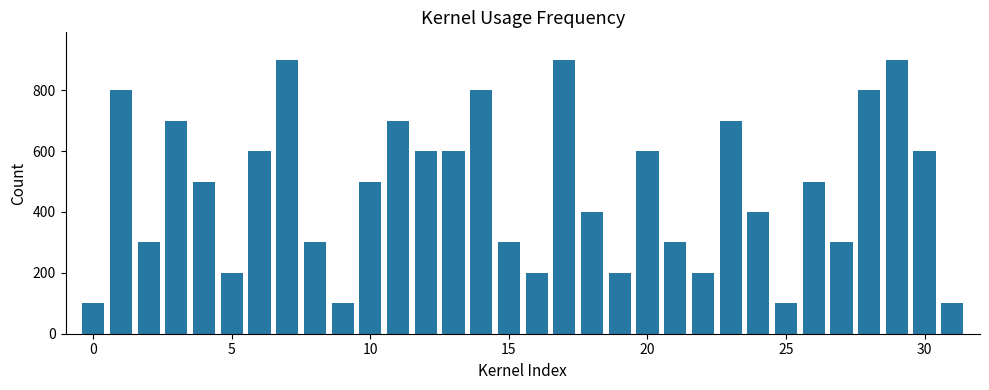

What is the value of the 10th bar from the left?

100